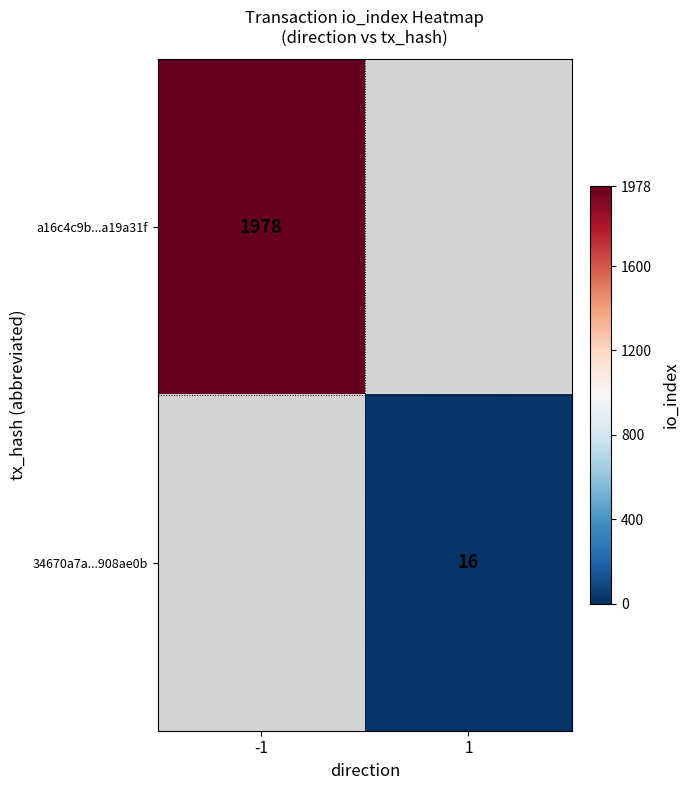

True or false: a16c4c9b...a19a31f has a value of 1978 at -1.

True